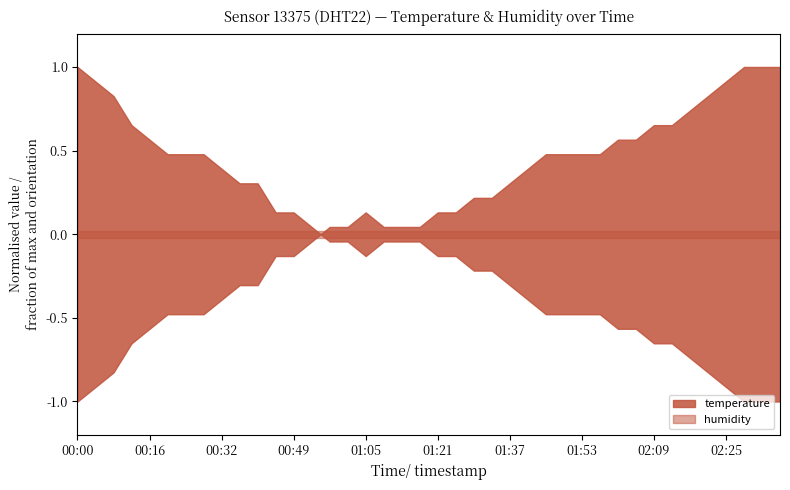

Rank the series by their average value, from highest to lowest.

humidity, temperature